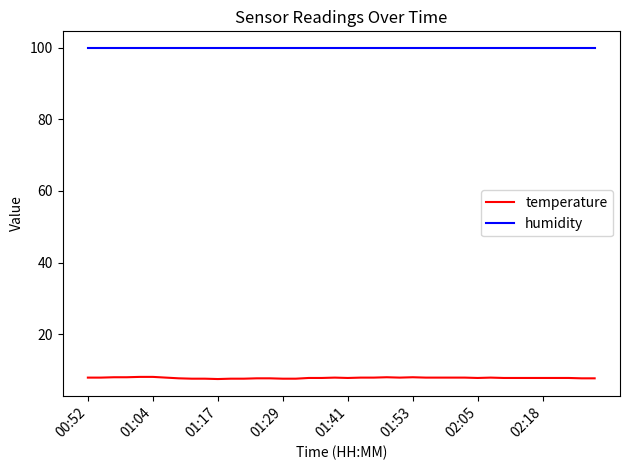

List the series in order of their overall mean, highest first.

humidity, temperature